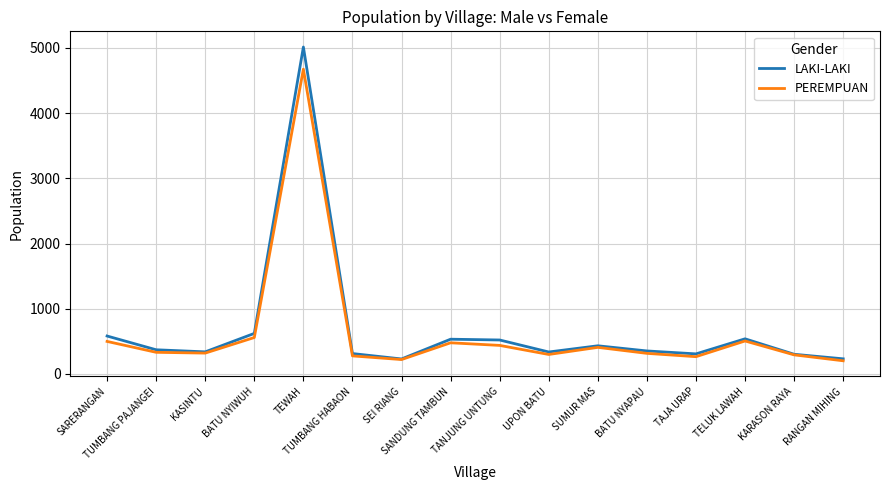

What is the minimum value for PEREMPUAN?

201